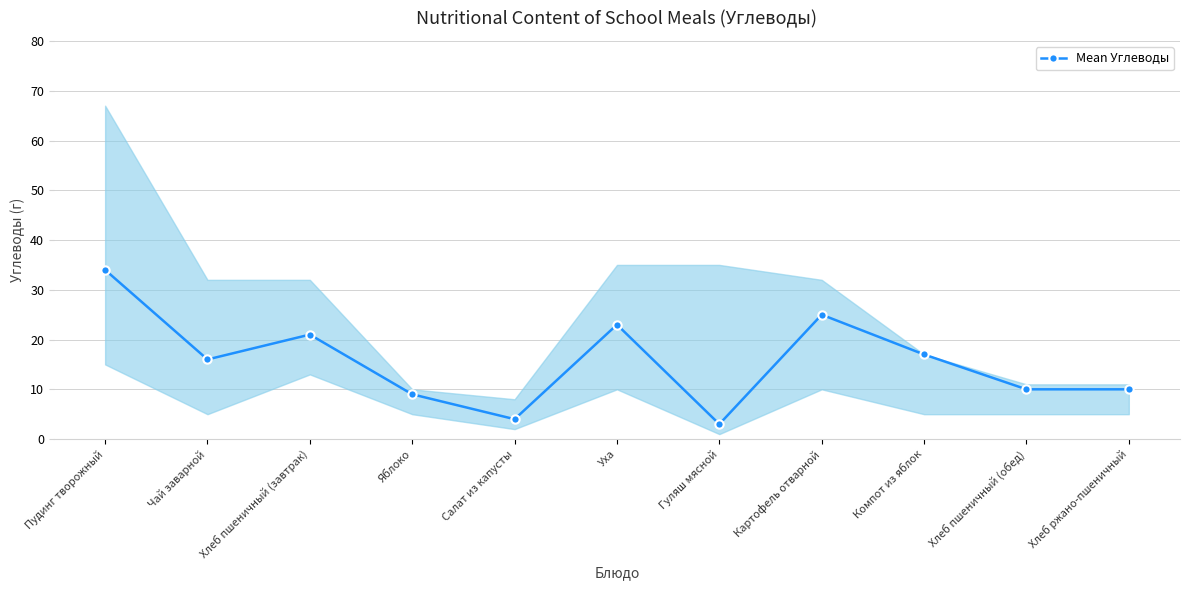

The chart shows a value of 10 at Хлеб пшеничный (обед). True or false?

True